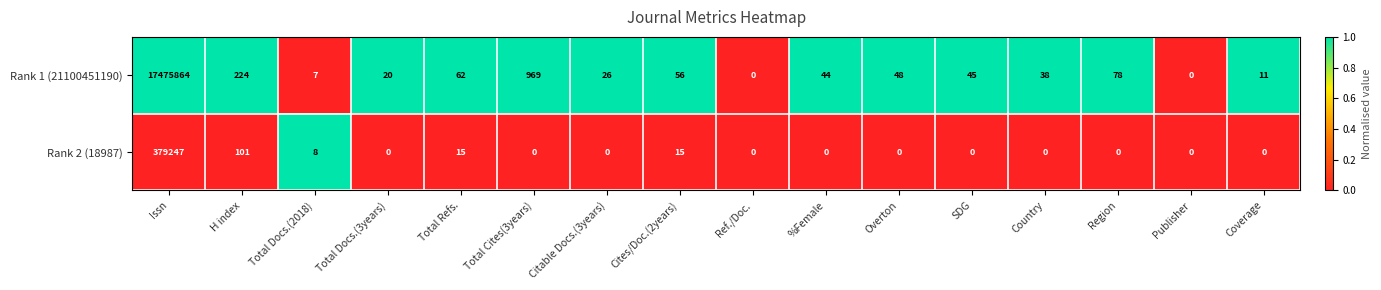

Between Issn and Coverage, which series saw the biggest shift?

Rank 1 (21100451190)